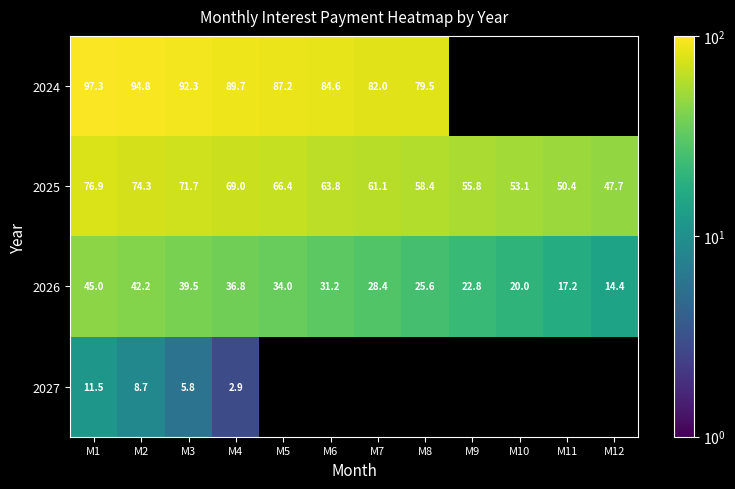

What is the difference between the maximum and minimum values in the 2026 series?

30.6